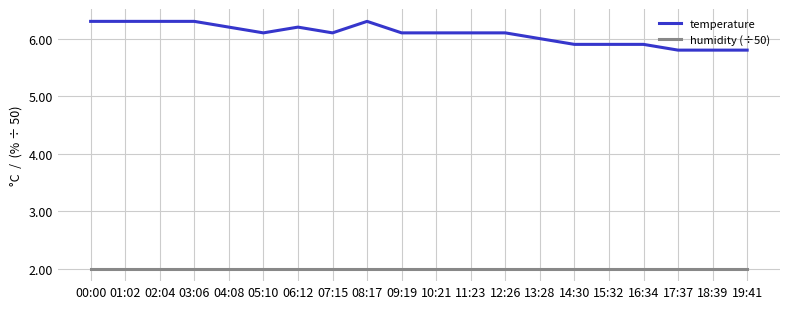

True or false: temperature has more than 1 interior local peaks.

True